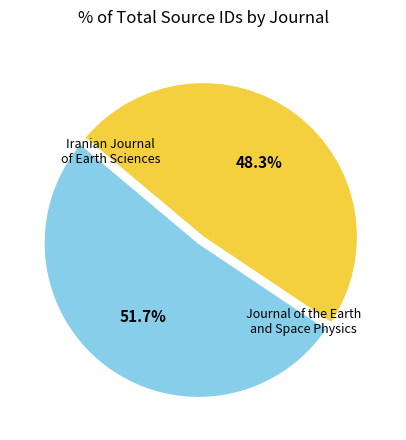

True or false: Iranian Journal of Earth Sciences accounts for 45% of the total.

False